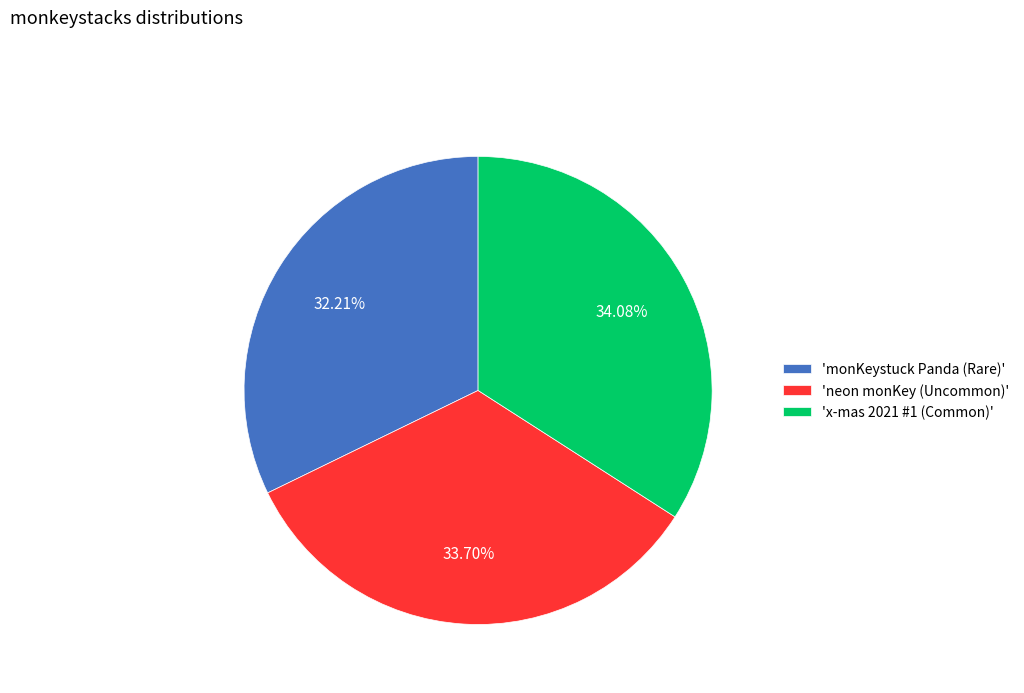

Approximately how many times larger is the value at 'x-mas 2021 #1 (Common)' compared to 'monKeystuck Panda (Rare)'?

1.1